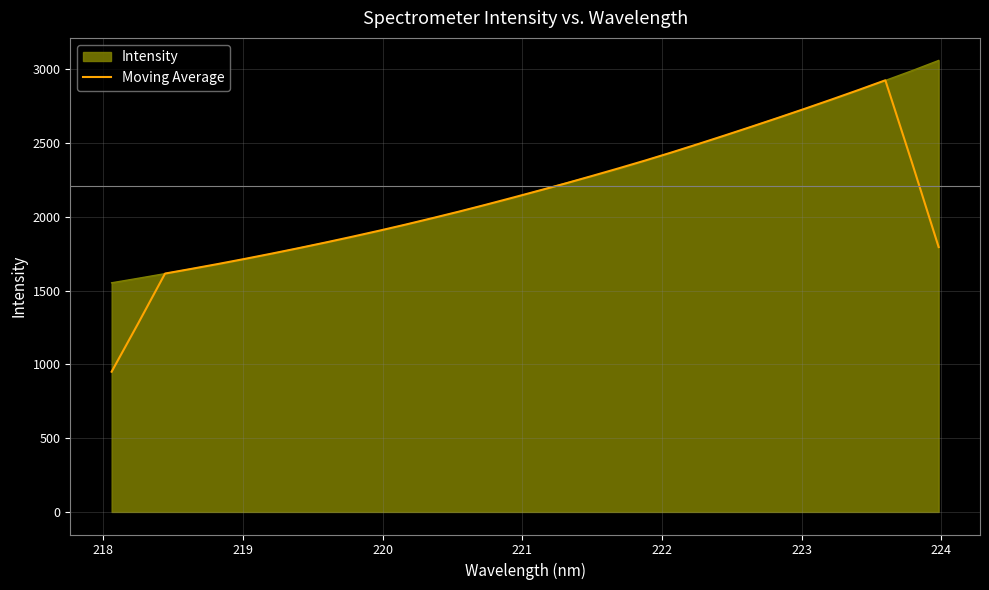

What is the highest value of the Intensity series?

3061.3